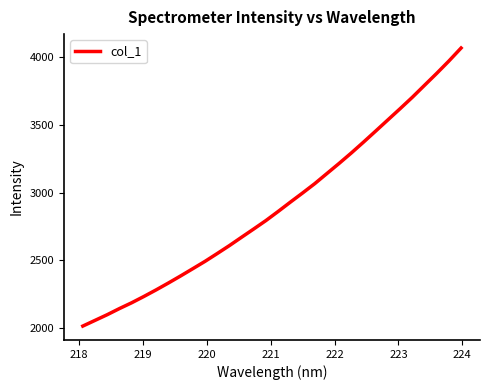

What is the maximum value shown in the chart?

4067.2